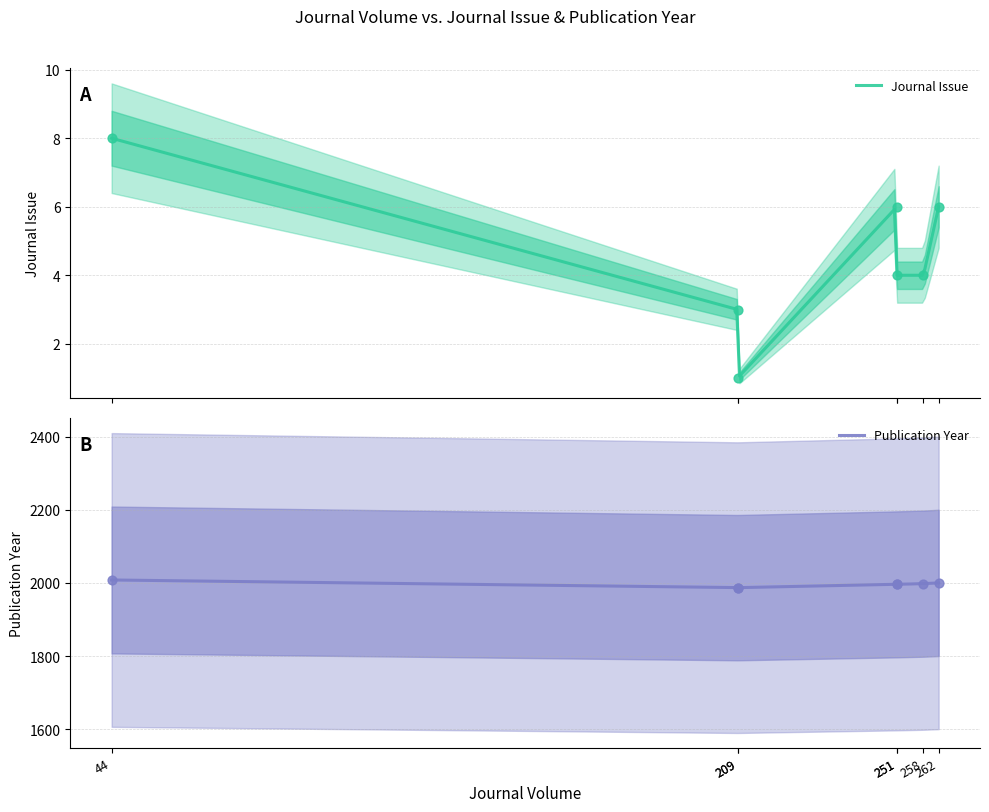

What is the total value across all series at 251?

2002